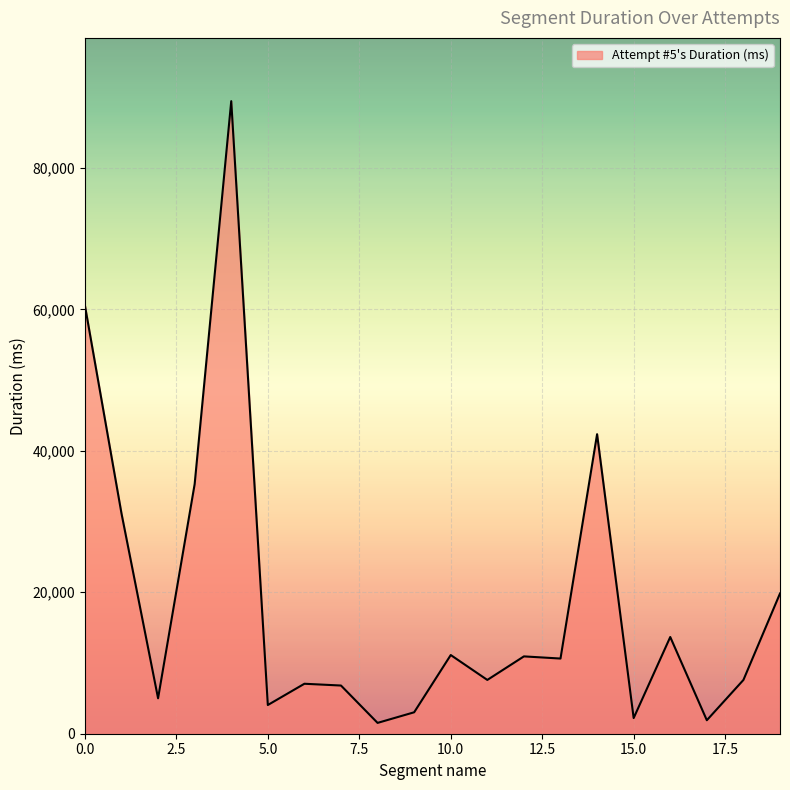

What is the maximum value shown in the chart?

89439